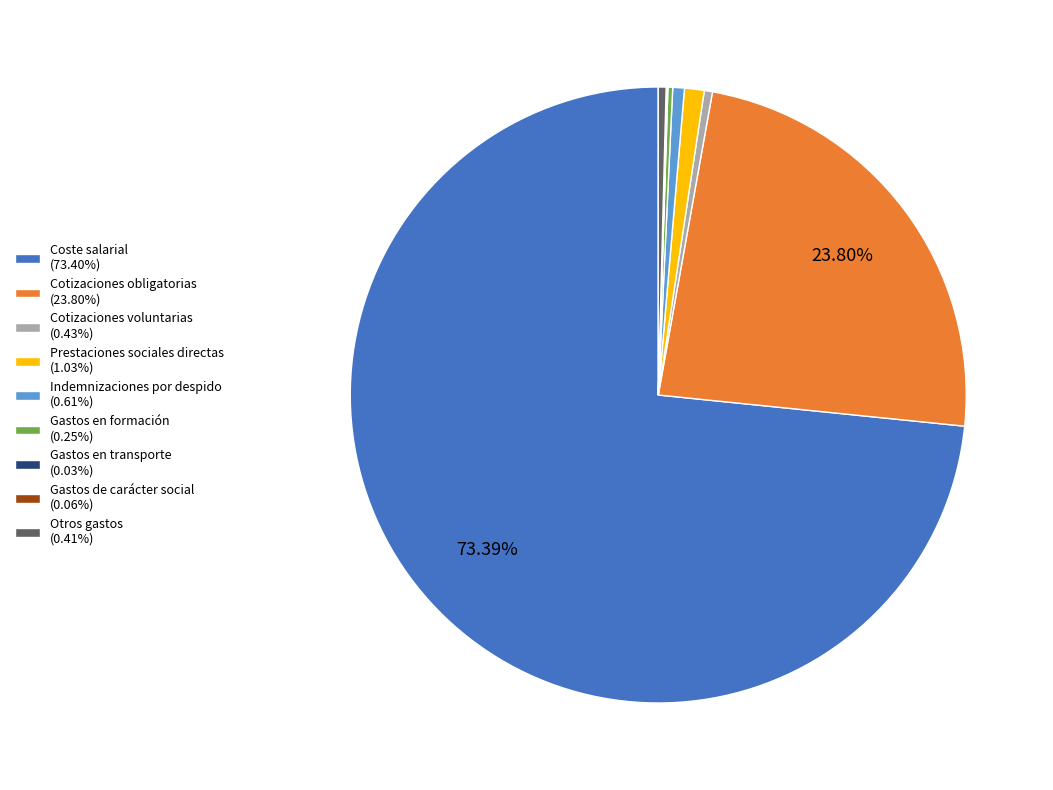

To the nearest percent, what is the difference between the largest and smallest slice percentages?

73%